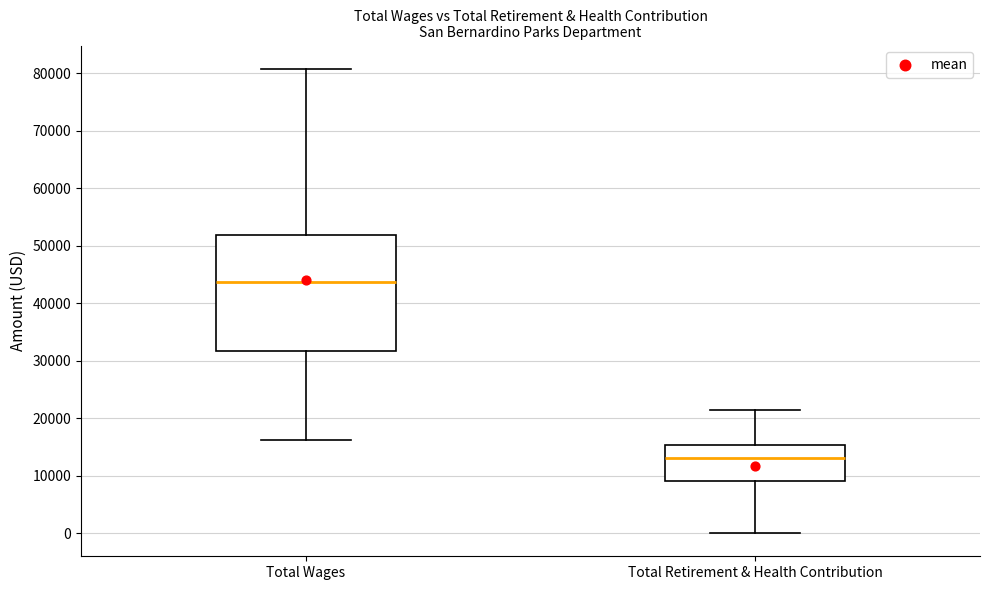

Reading left to right, transcribe this box plot: for each box, give where its median line is, the range the box spans, and where its two whiskers end, as read against the y-axis. The values are not printed on the chart, so give them approximately, as read against the axis.

Total Wages: median 44000, box 32000 to 52000, whiskers 16000 to 81000
Total Retirement & Health Contribution: median 13000, box 9000 to 15000, whiskers 0 to 21000